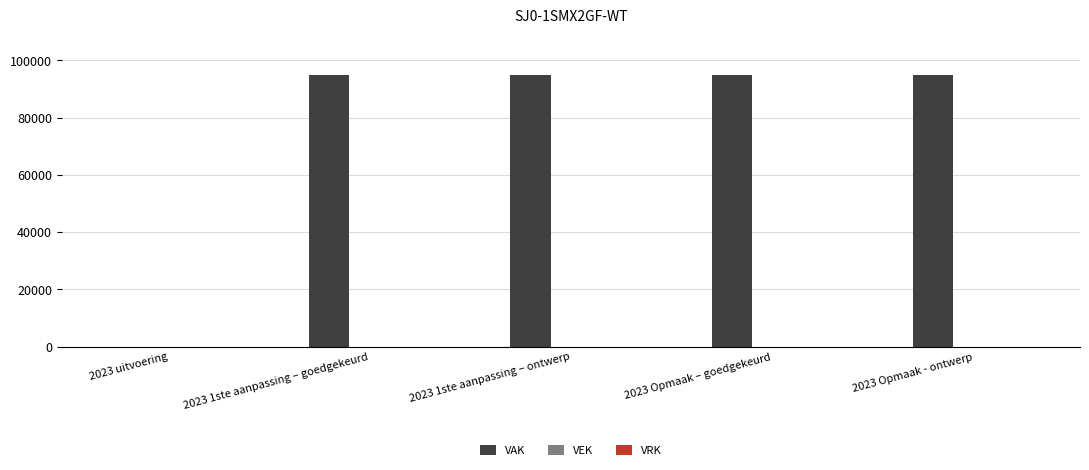

The value at 2023 1ste aanpassing – goedgekeurd is 95000. True or false?

True